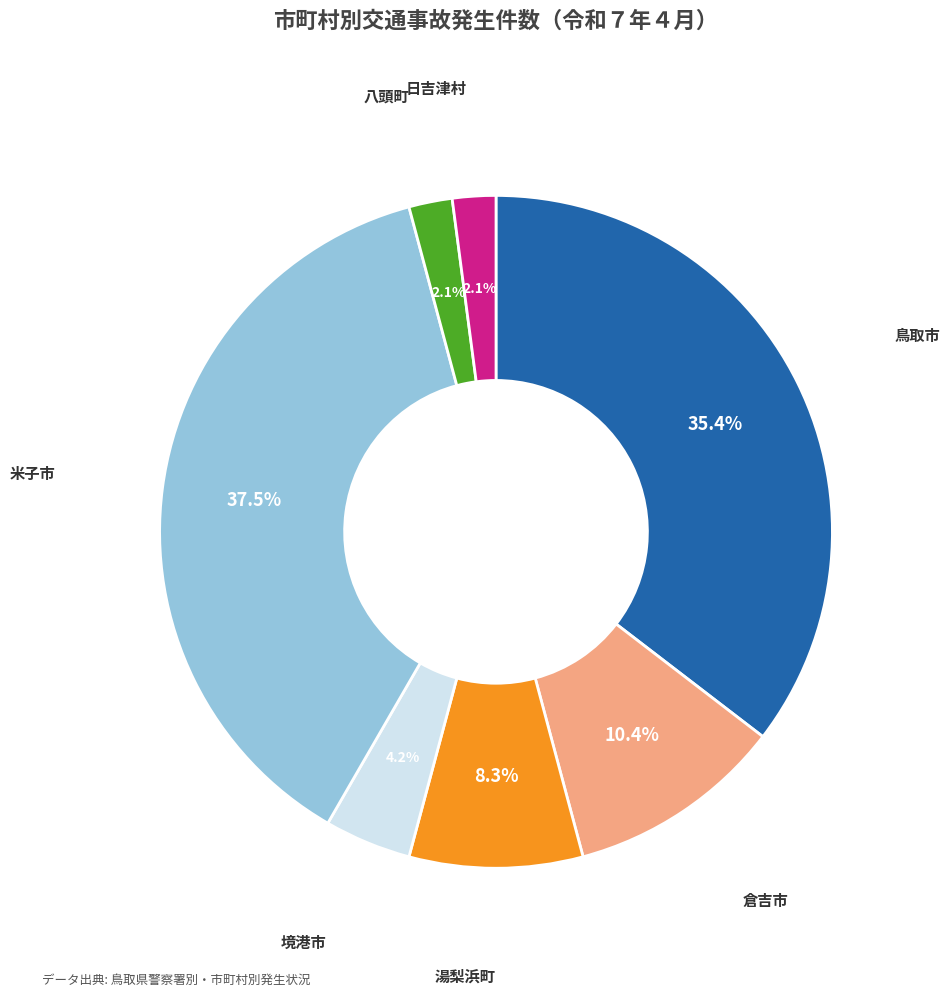

Does any single category account for the majority?

No